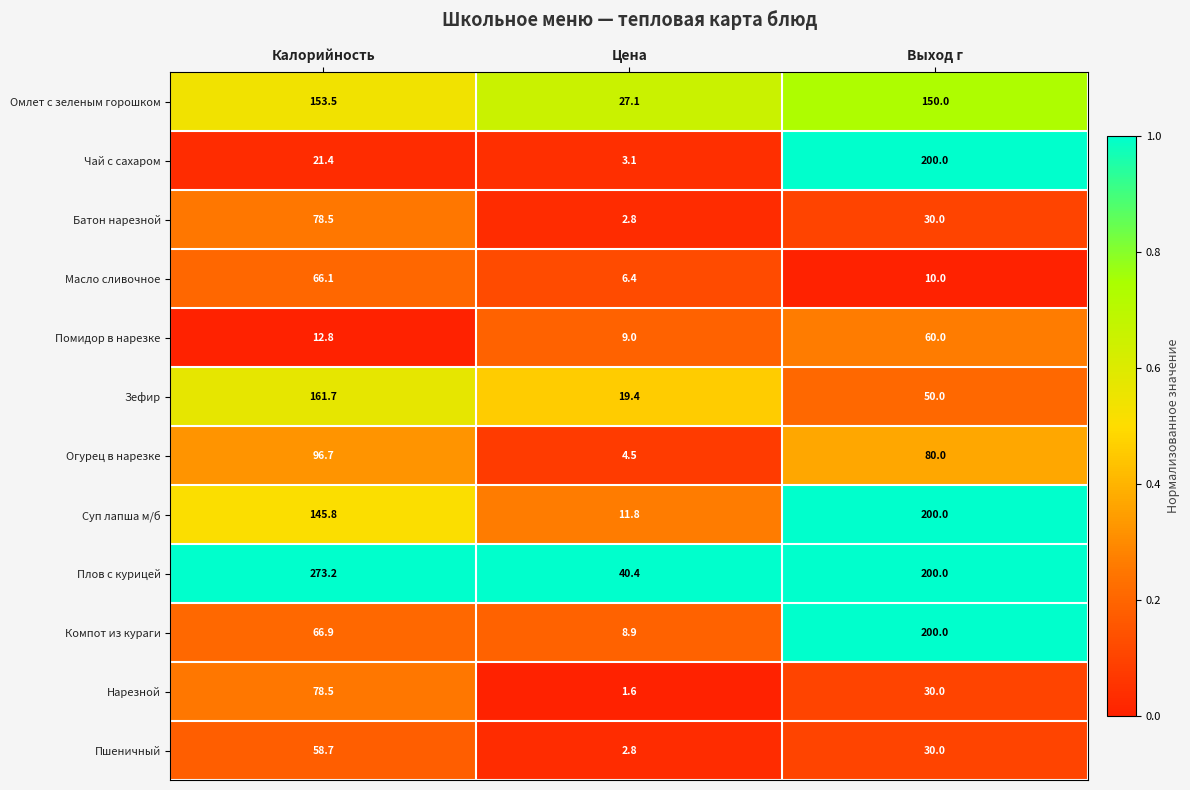

Rank the categories by Плов с курицей value from lowest to highest.

Цена, Выход г, Калорийность